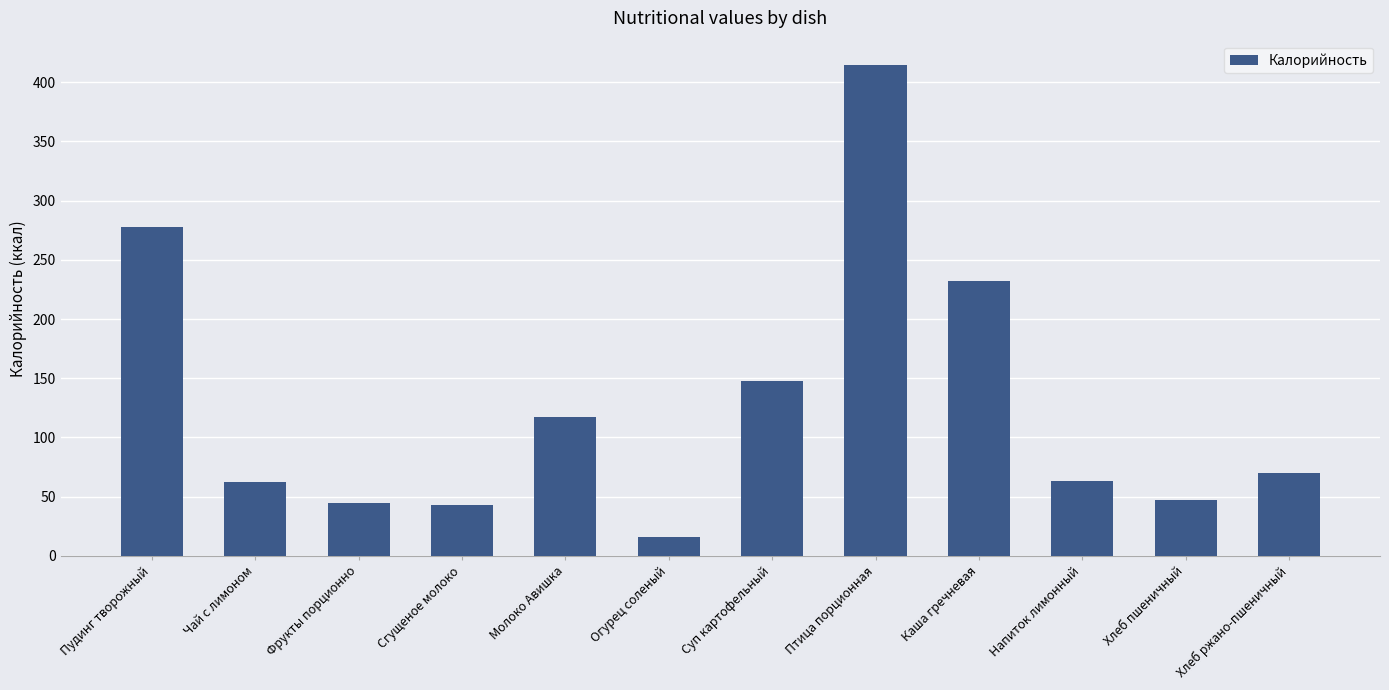

The value at Птица порционная is 703.9. True or false?

False